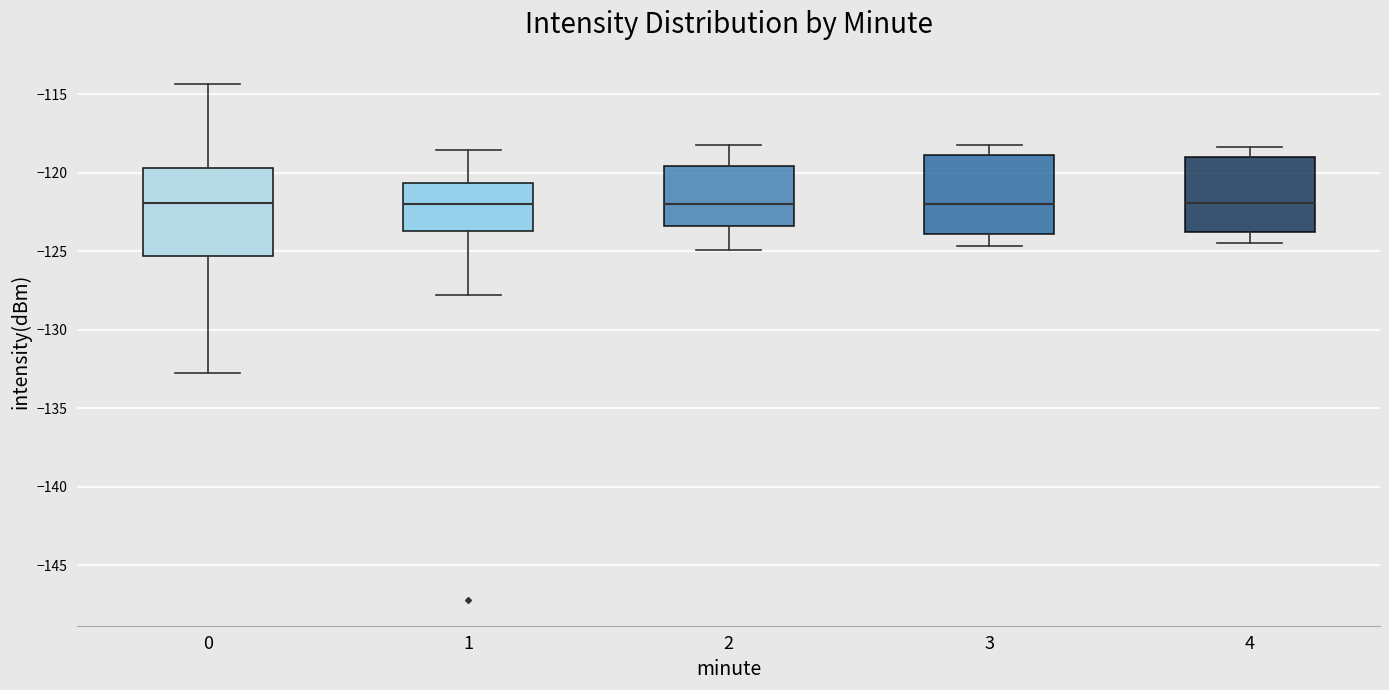

Reading left to right, transcribe this box plot: for each box, give where its median line is, the range the box spans, and where its two whiskers end, as read against the y-axis. The values are not printed on the chart, so give them approximately, as read against the axis.

0: median -122.0, box -125.5 to -119.5, whiskers -132.5 to -114.5
1: median -122.0, box -123.5 to -120.5, whiskers -128.0 to -118.5
2: median -122.0, box -123.5 to -119.5, whiskers -125.0 to -118.0
3: median -122.0, box -124.0 to -119.0, whiskers -124.5 to -118.0
4: median -122.0, box -124.0 to -119.0, whiskers -124.5 to -118.5